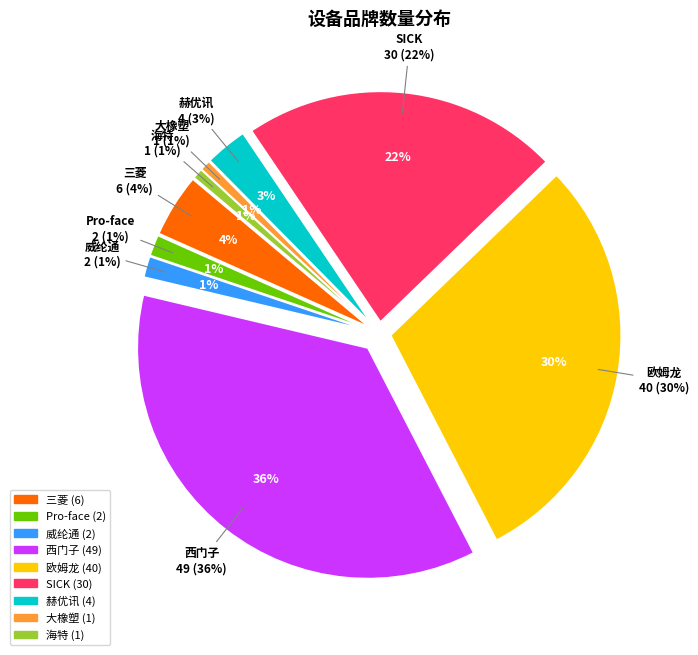

To the nearest percent, what portion does 三菱 represent?

4%